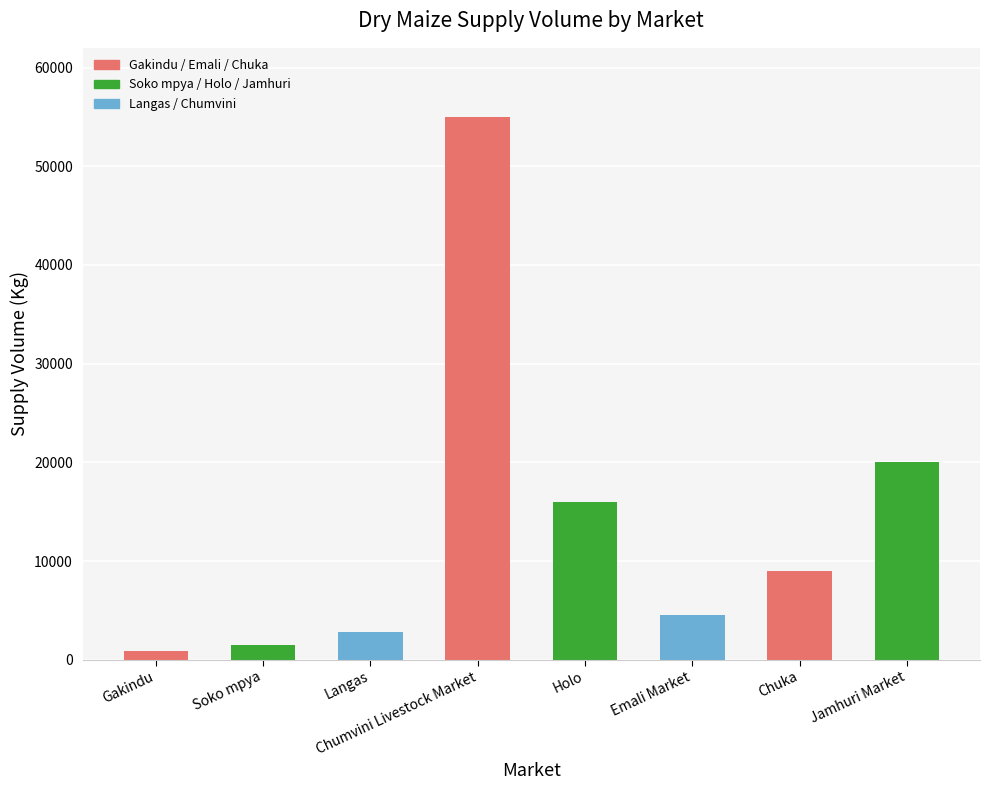

Reading left to right, list all the values displayed in this chart.

900	1450	2800	55000	16000	4500	9000	20000